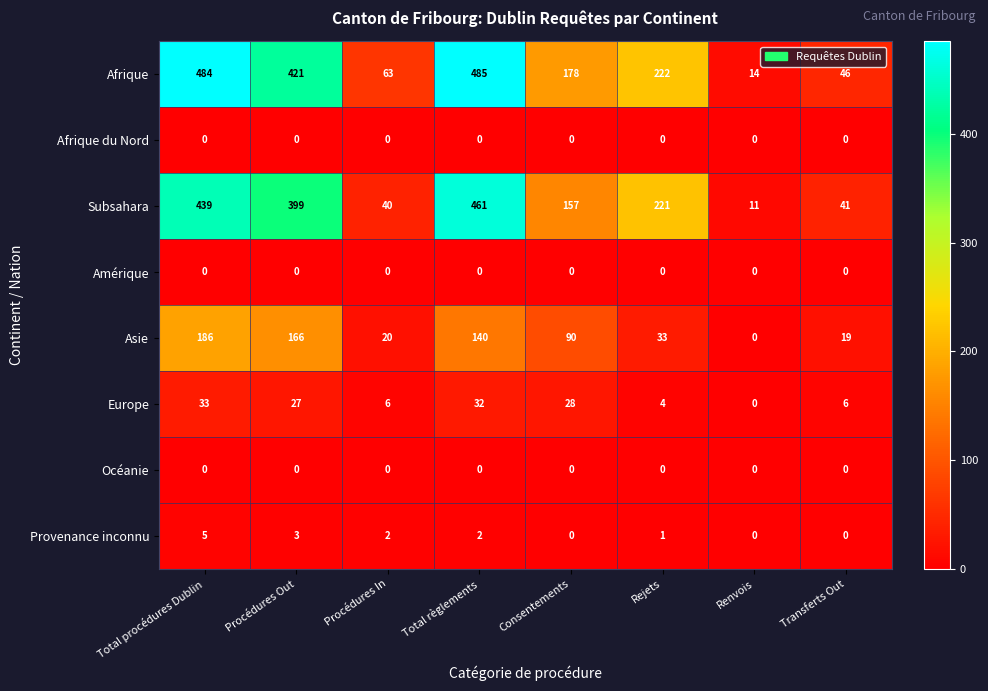

True or false: Asie has a value of 33 at Rejets.

True